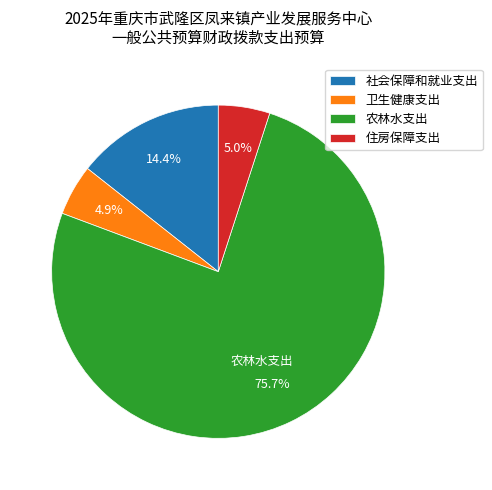

Which slice is the largest?

农林水支出